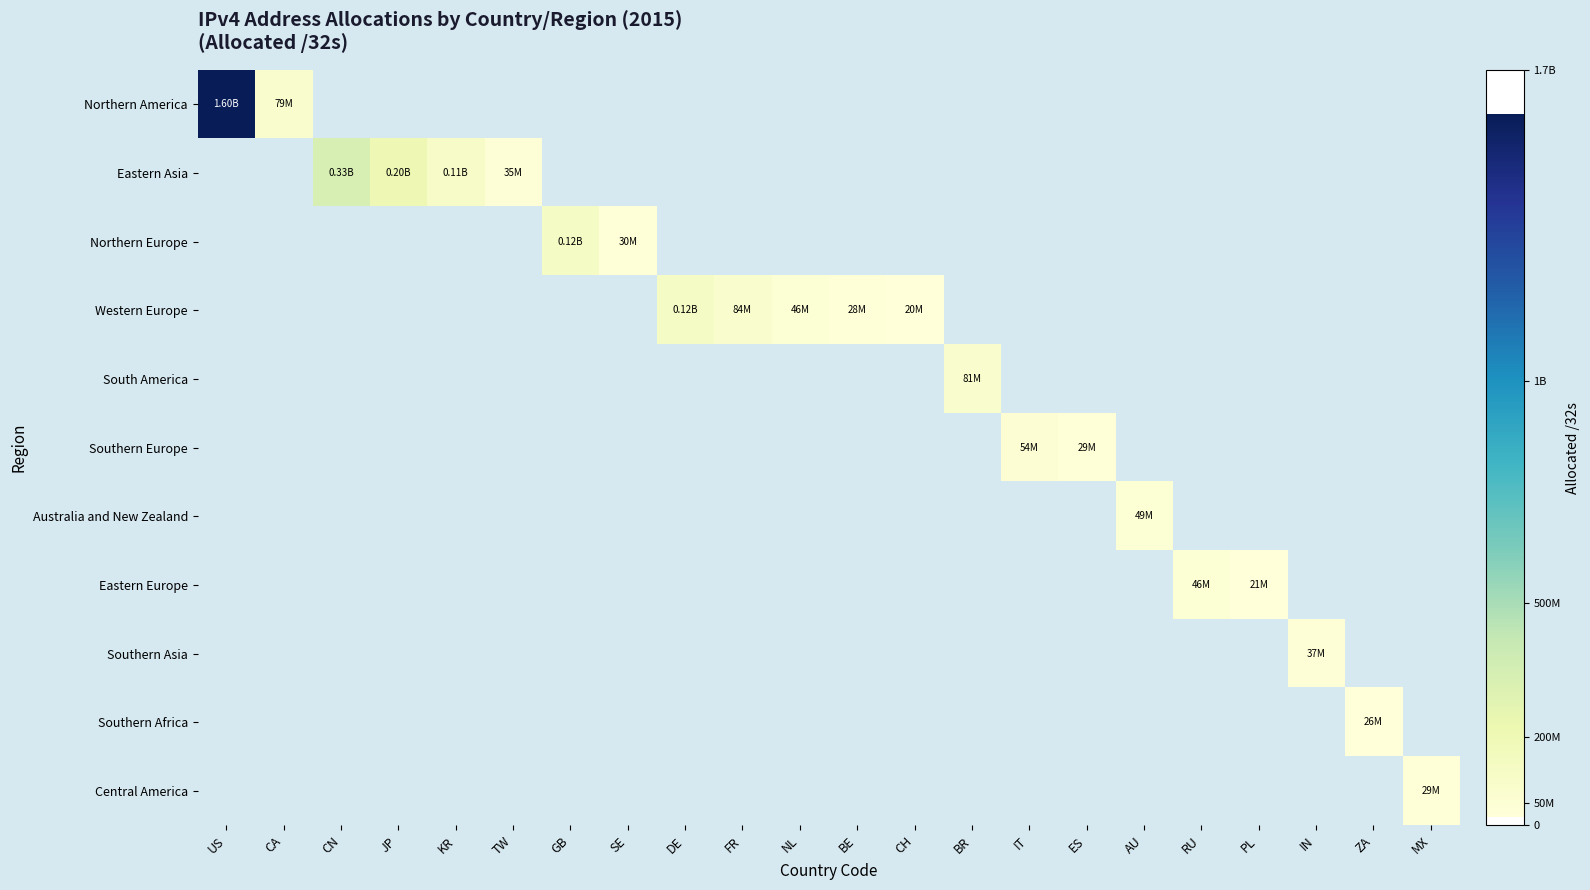

How many distinct data groups are displayed?

11